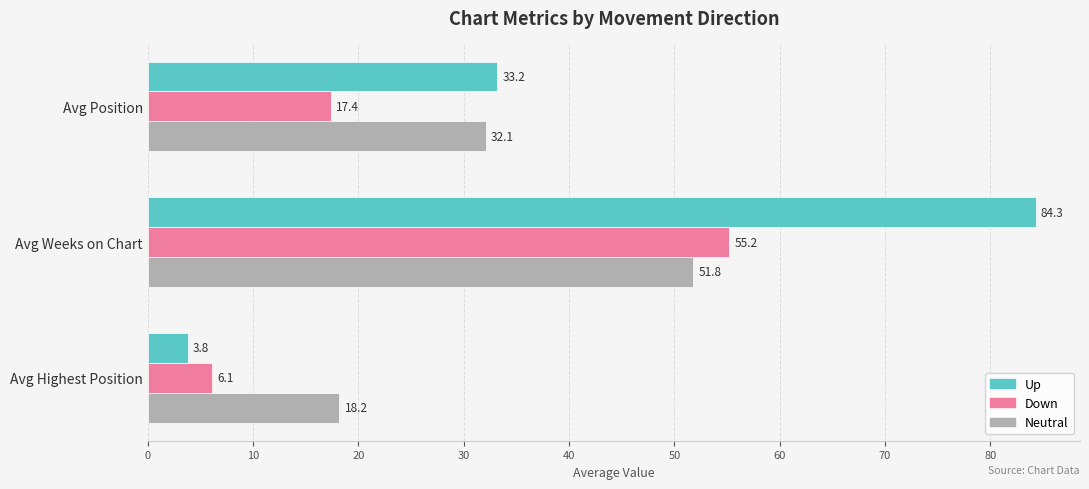

What is the sum of all Up values?

121.3